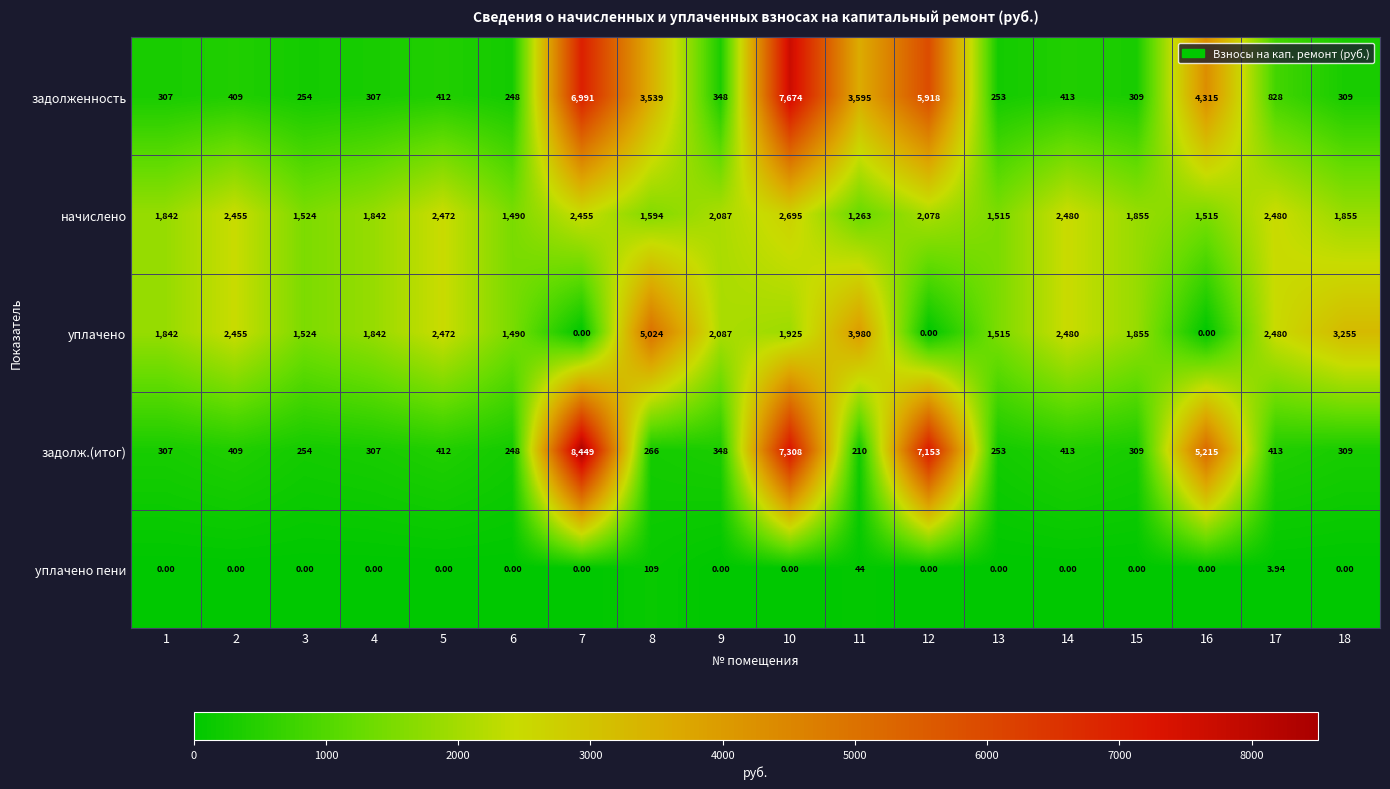

Which series has the largest total across all categories?

задолженность